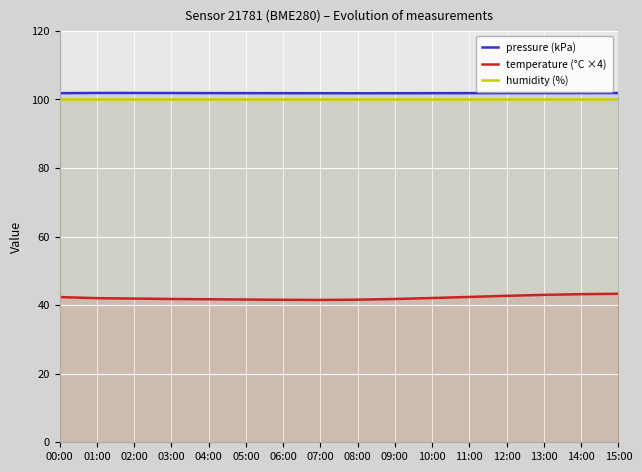

Is it true that pressure (kPa) equals 138.6 at 15:00?

False